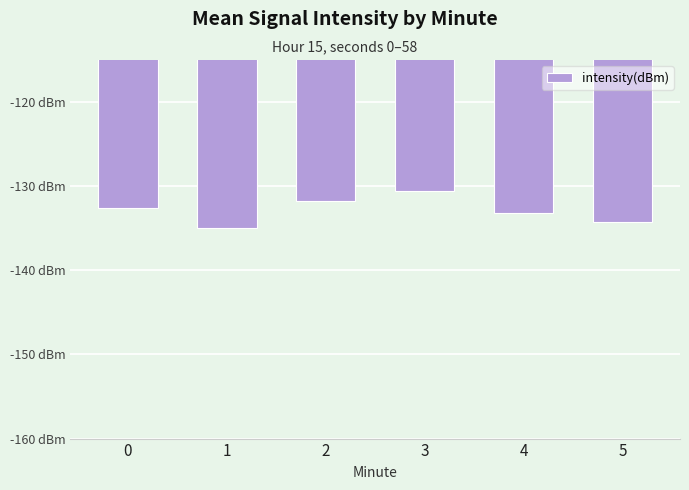

Reading right to left, list all the values displayed in this chart.

-134.2	-133.2	-130.6	-131.8	-135.0	-132.6